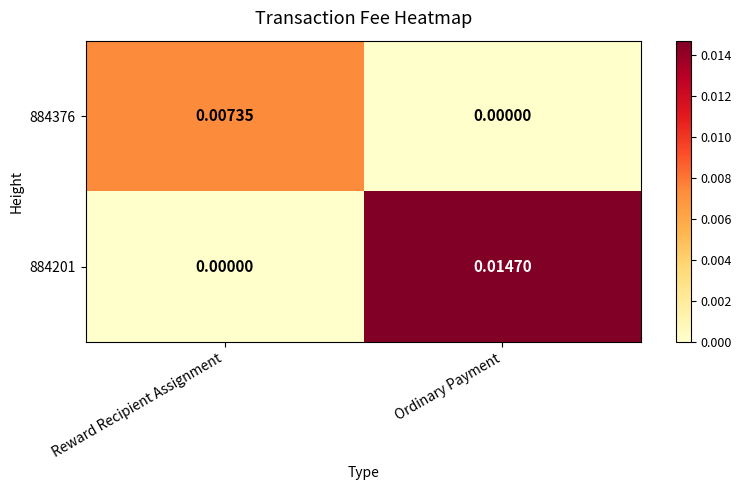

Which category has the highest value in the 884376 series?

Reward Recipient Assignment